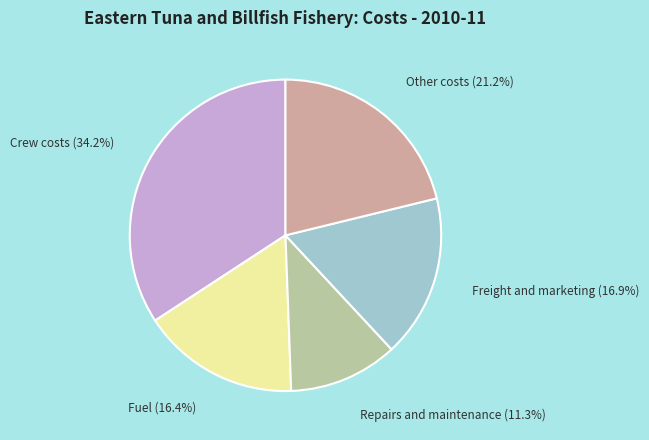

Is there any slice that represents more than half of the pie?

No